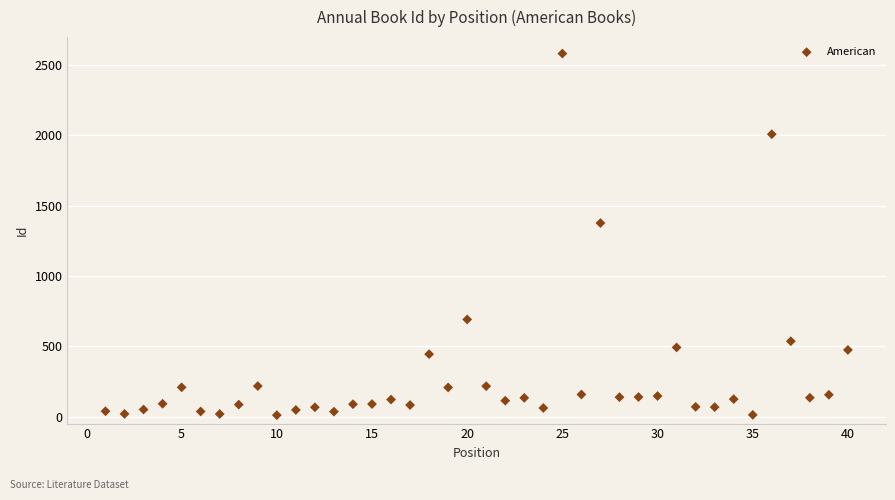

What is the range of Y values (max minus min)?

2573